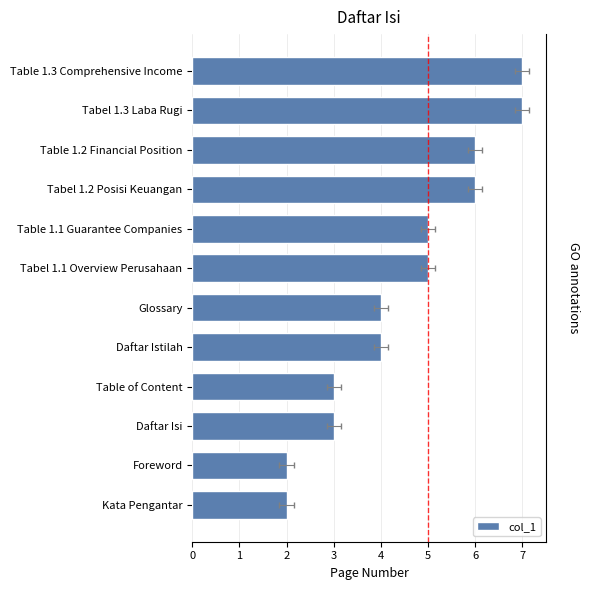

What is the minimum value shown in the chart?

2